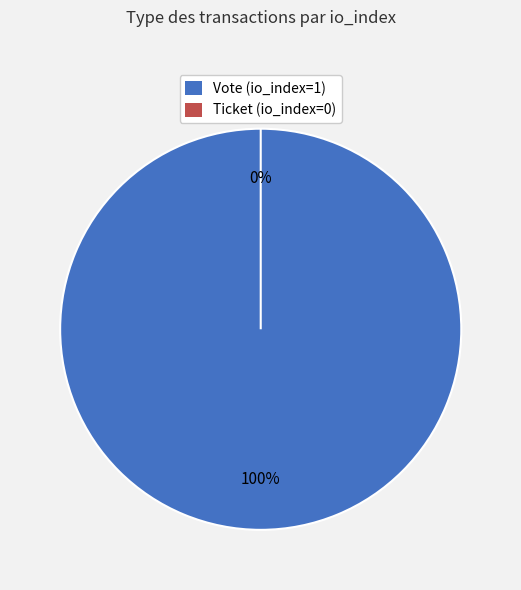

What is the total percentage of Ticket (io_index=0) and Vote (io_index=1)?

100.0%